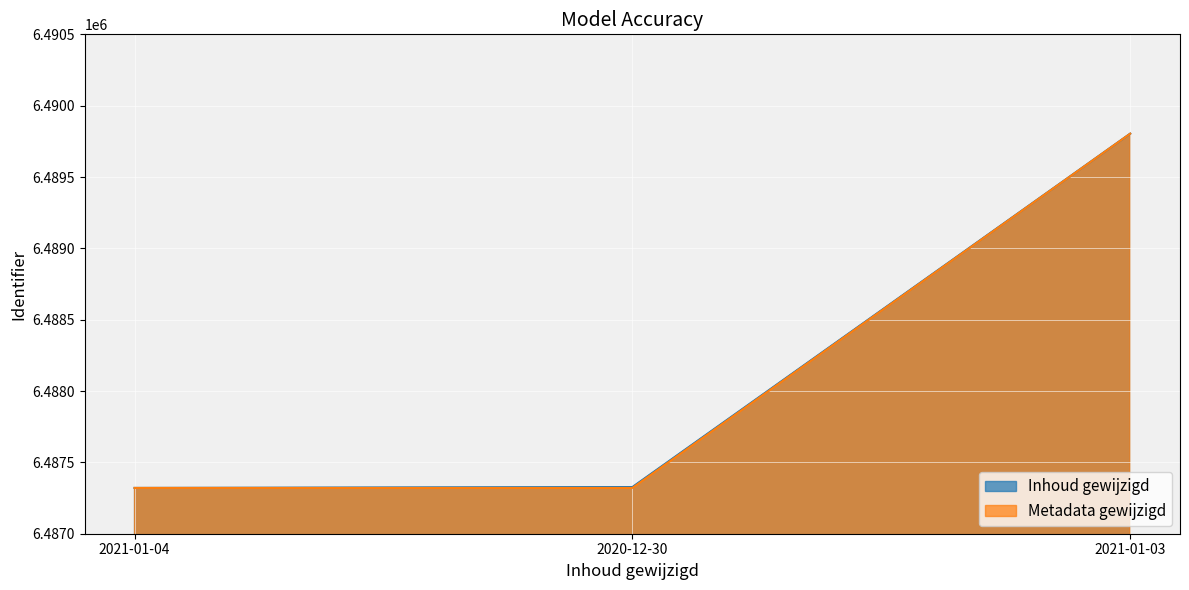

The value of Metadata gewijzigd at 2021-01-03 is 6489804. True or false?

True